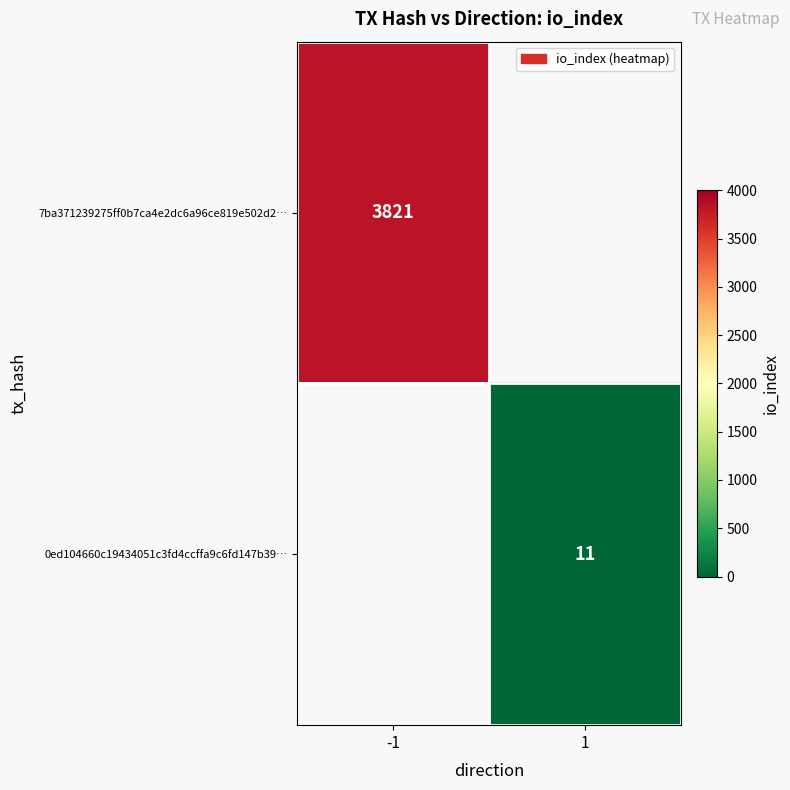

How many data points does each series have?

2